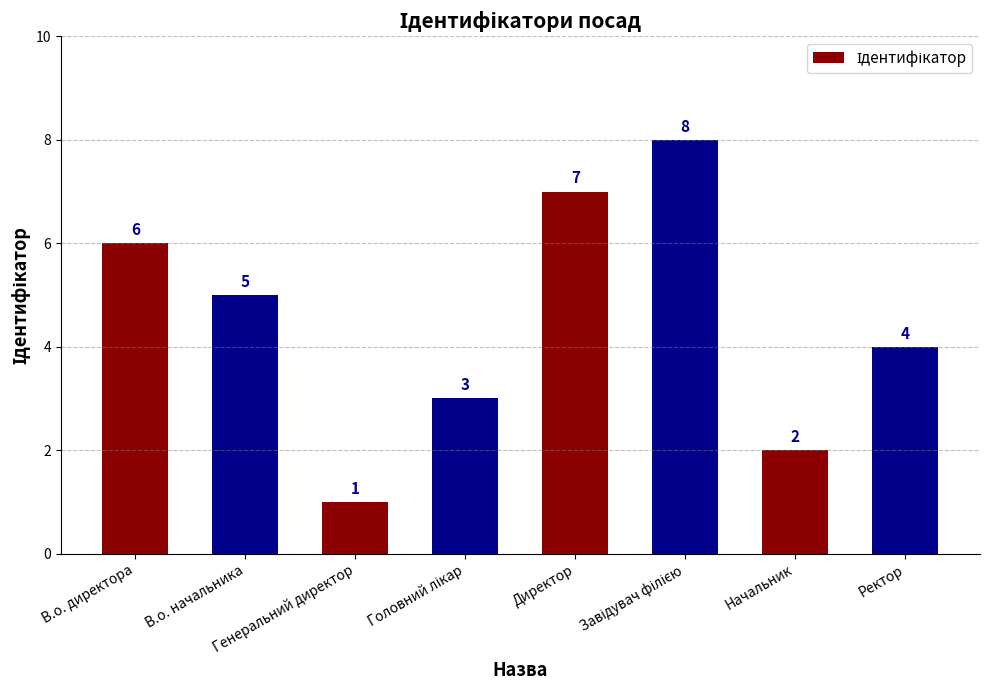

What is the sum of all values?

36